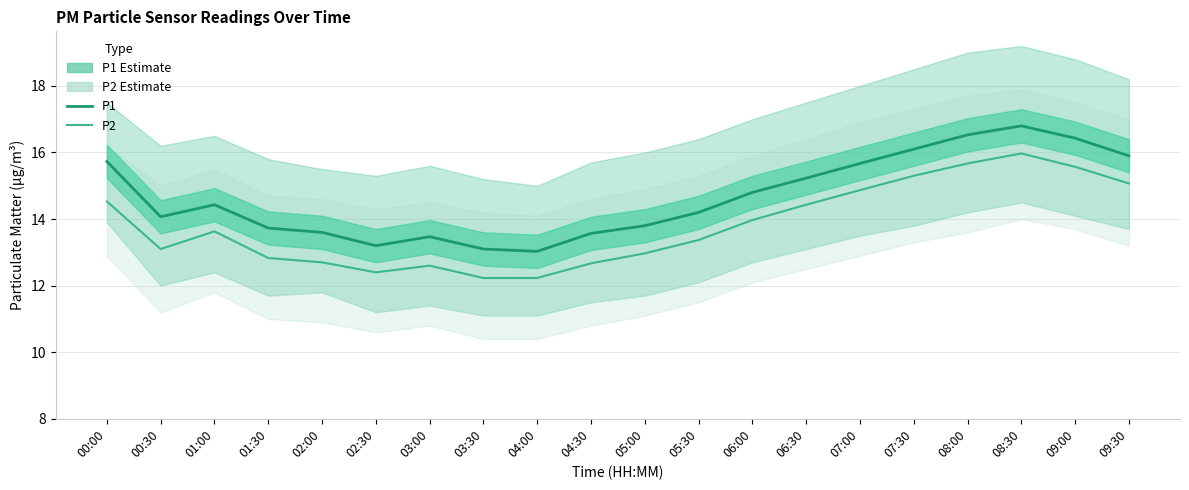

What is the label of the 12th point from the left?

05:30